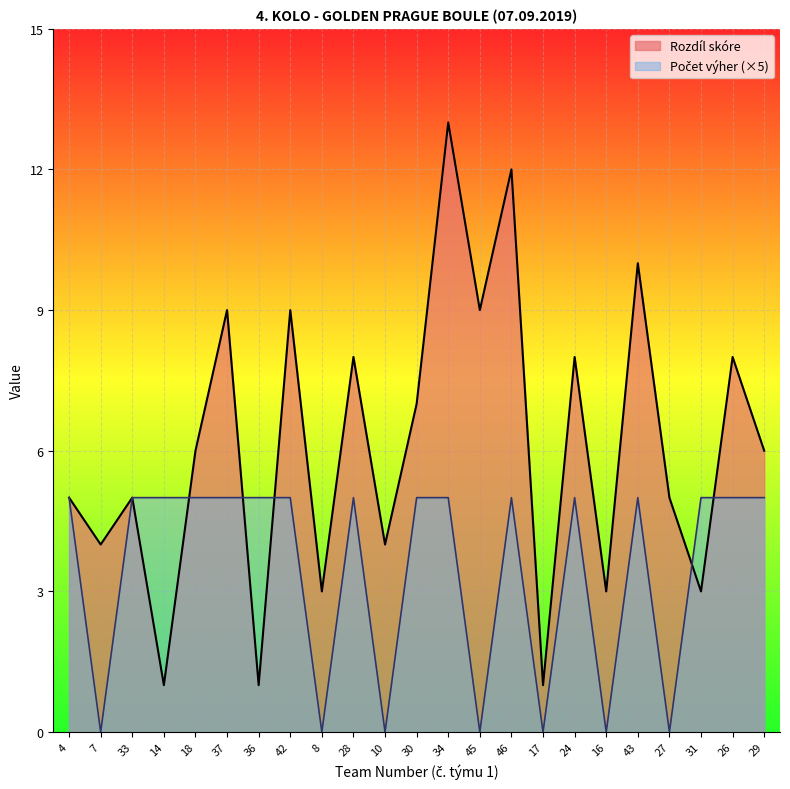

Rank the series at 7 from lowest to highest value.

Počet výher, Rozdíl skóre